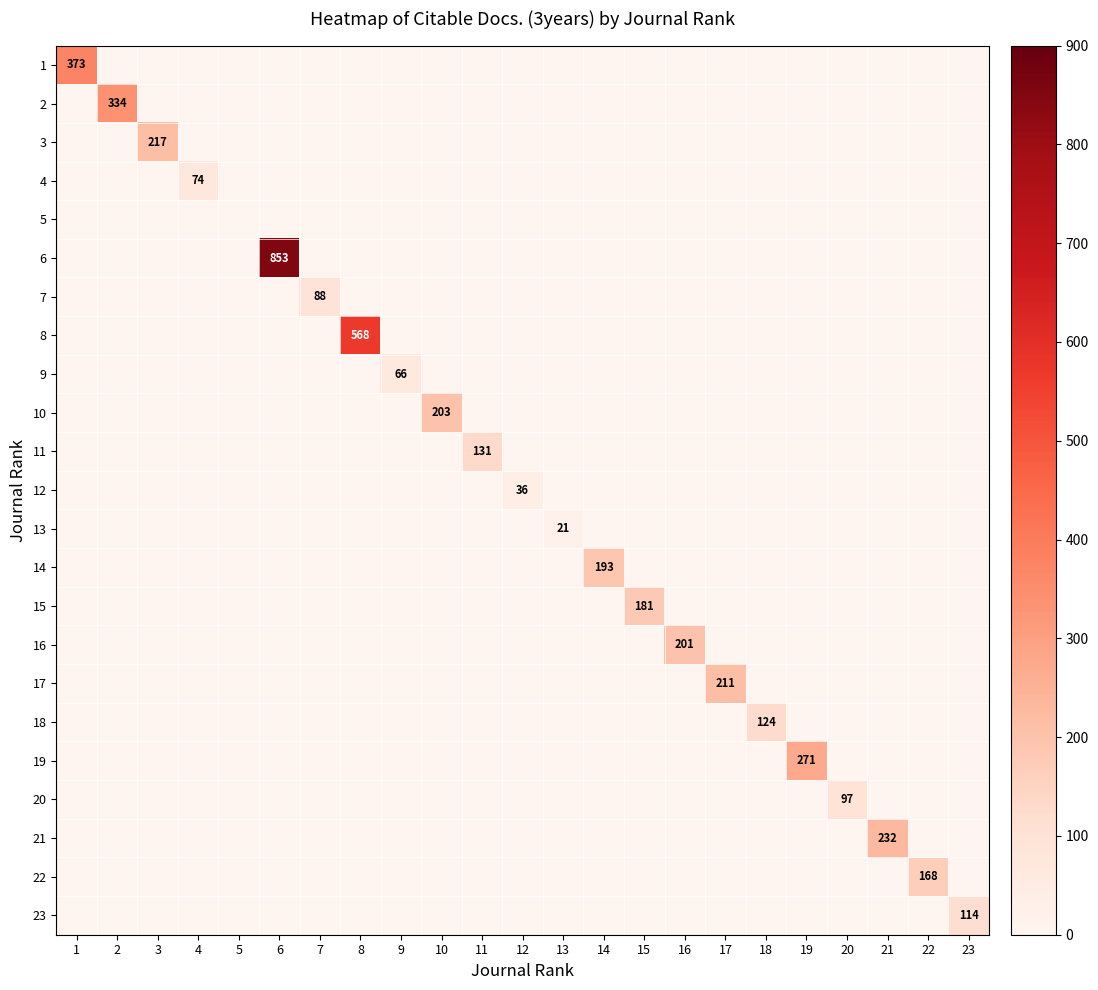

Count the number of data series in this chart.

23